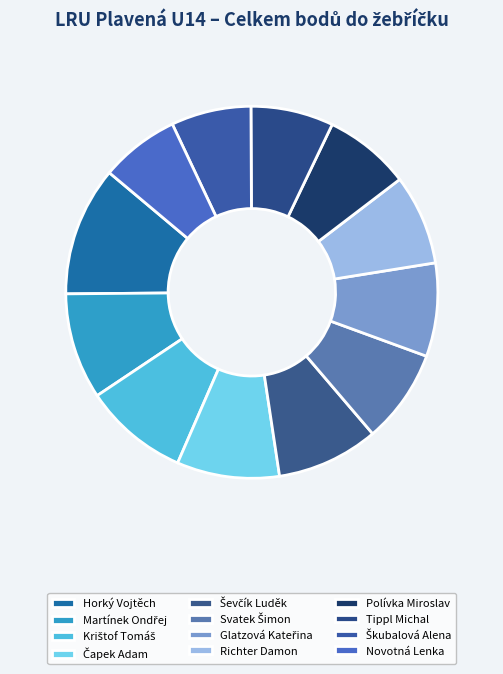

To the nearest percent, what percentage of the pie is Richter Damon?

8%